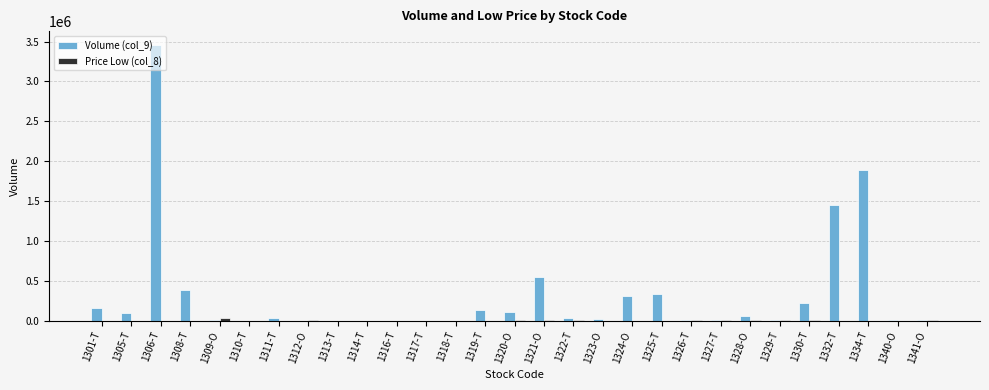

At which category is the sum across all series the highest?

1306-T